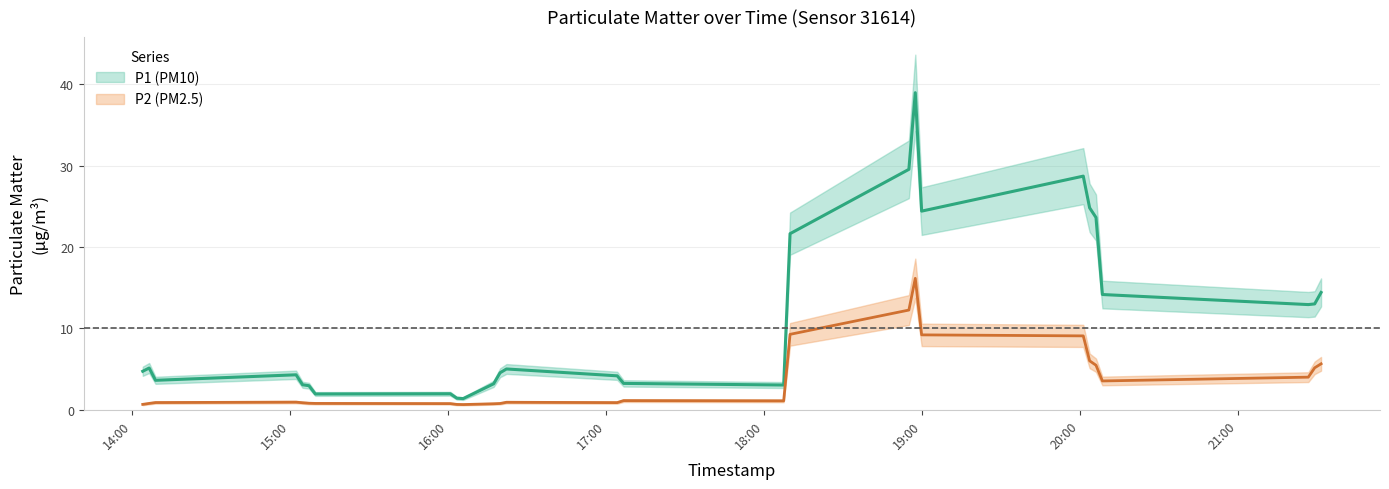

Where is the first local maximum for P2?

2023-07-20T15:02:18